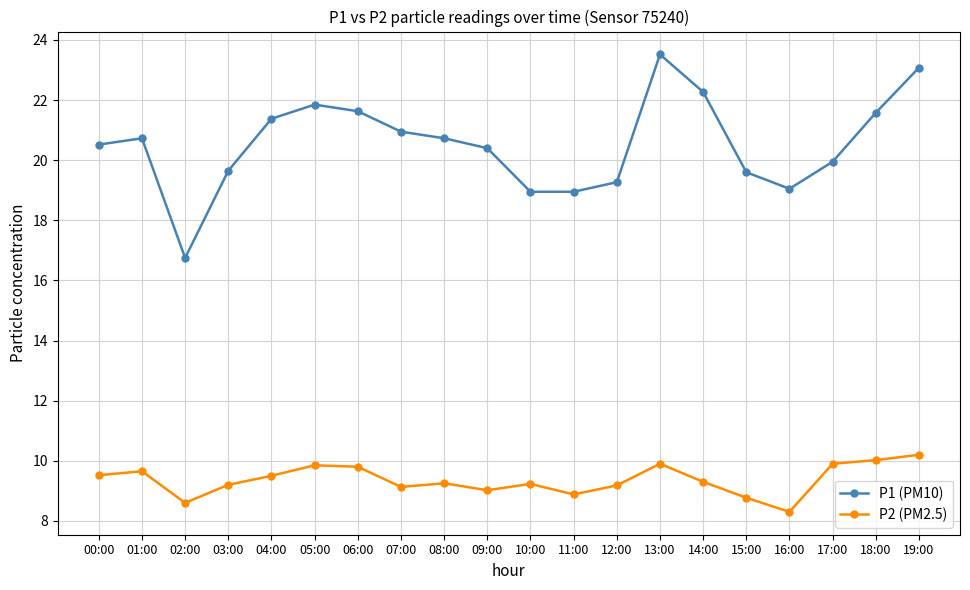

What is the label of the 11th point from the right?

09:00